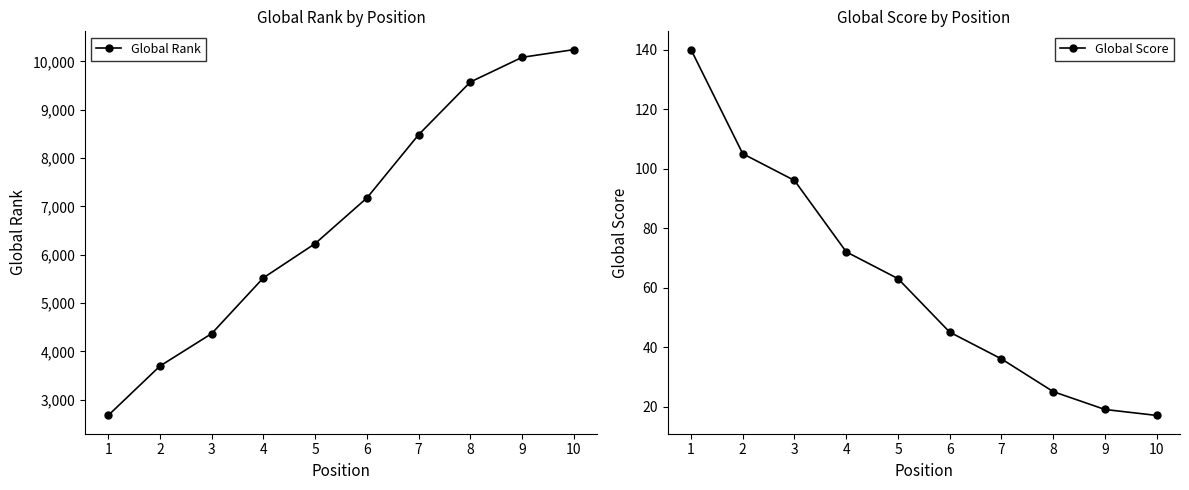

True or false: Global Score and Global Rank cross at least once.

False